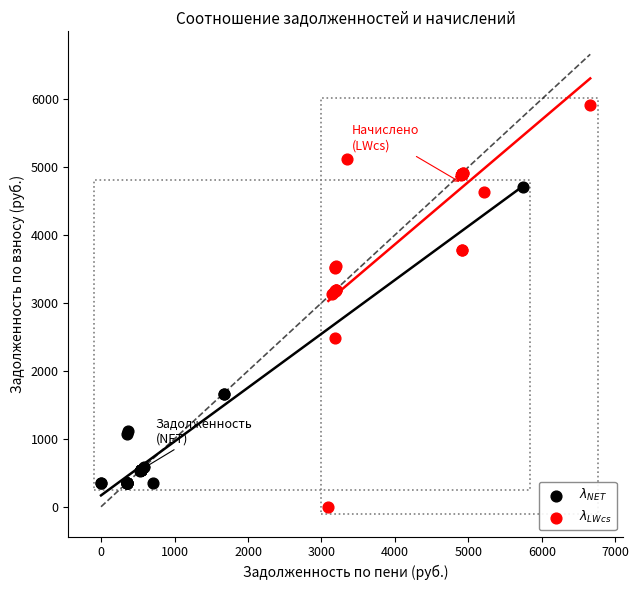

Which series has the largest Y range (max minus min)?

$\lambda_{LWcs}$